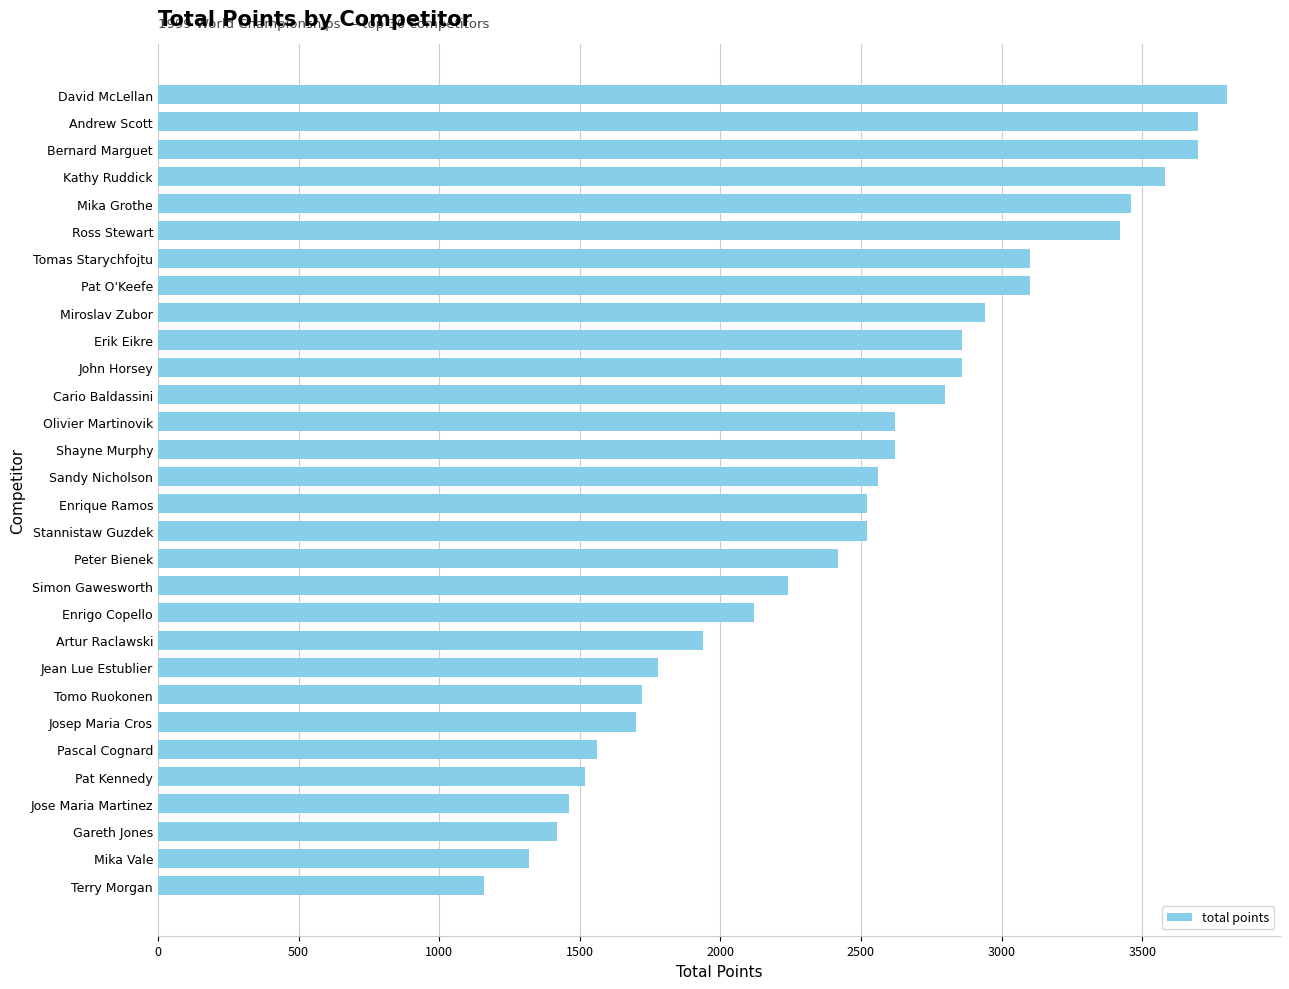

What is the average value?

2484